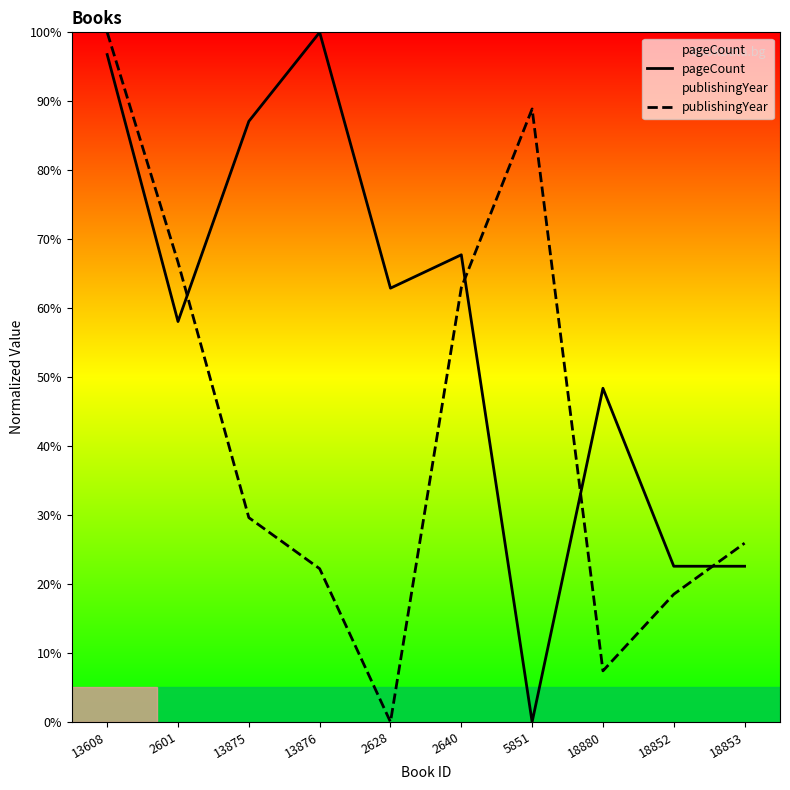

What is the greatest value displayed?

100.0